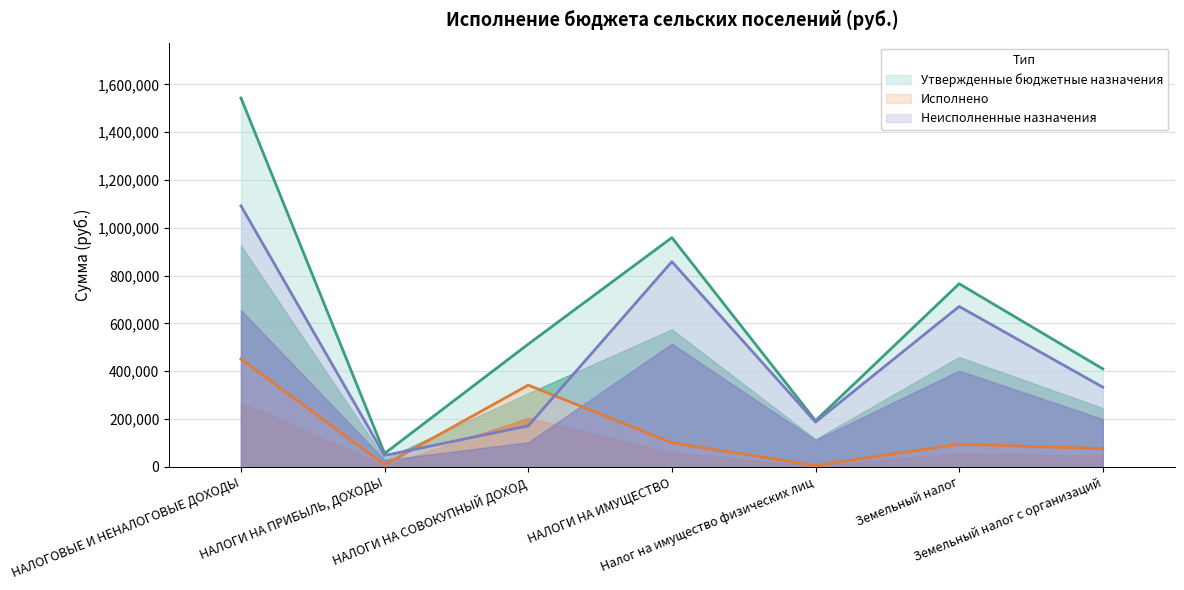

What is the total value across all series at НАЛОГОВЫЕ И НЕНАЛОГОВЫЕ ДОХОДЫ?

3086079.0